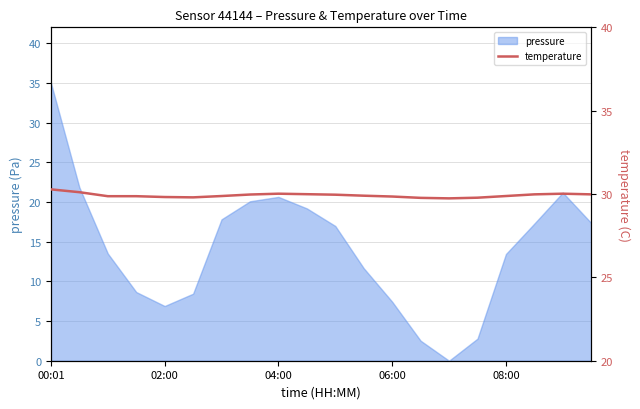

Is it true that pressure equals 4.4 at 02:00?

False